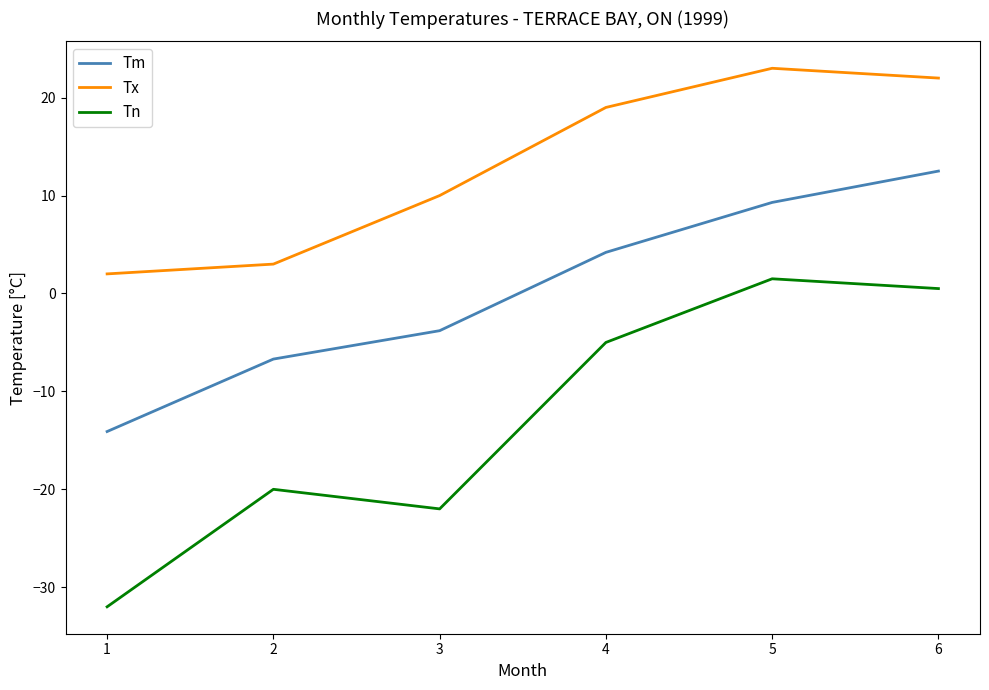

Read the Tm value at 5.

9.3